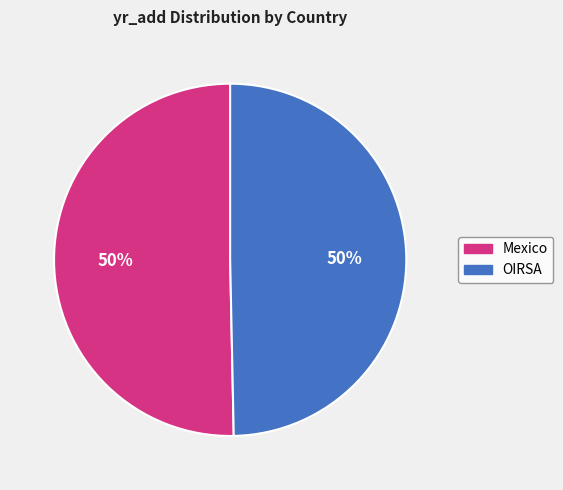

What percentage is the OIRSA slice, to the nearest percent?

50%